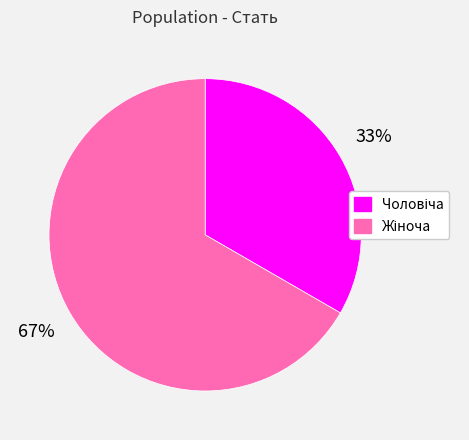

Is there any slice that represents more than half of the pie?

Yes